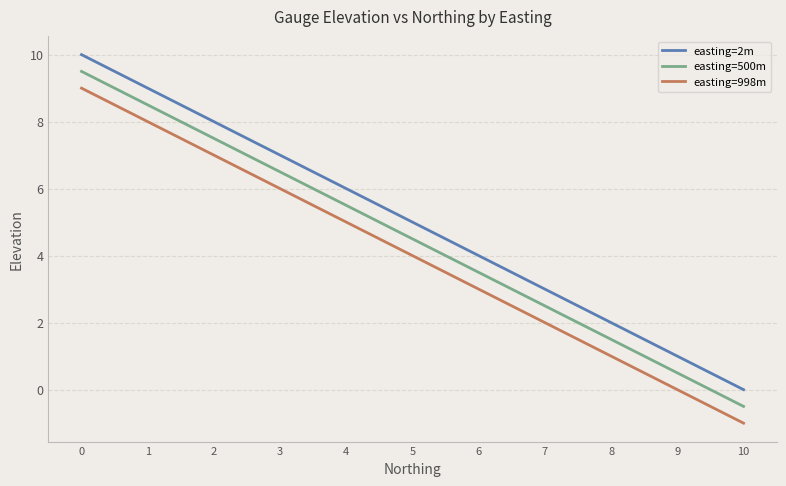

List the series in order of their overall mean, highest first.

easting=2m, easting=500m, easting=998m